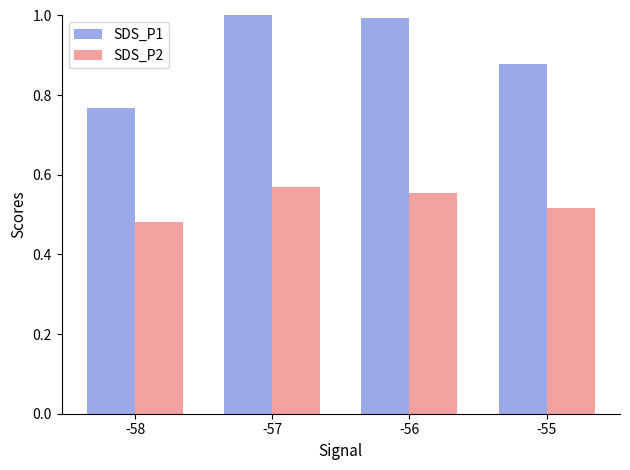

What are all the series names shown in the legend?

SDS_P1, SDS_P2